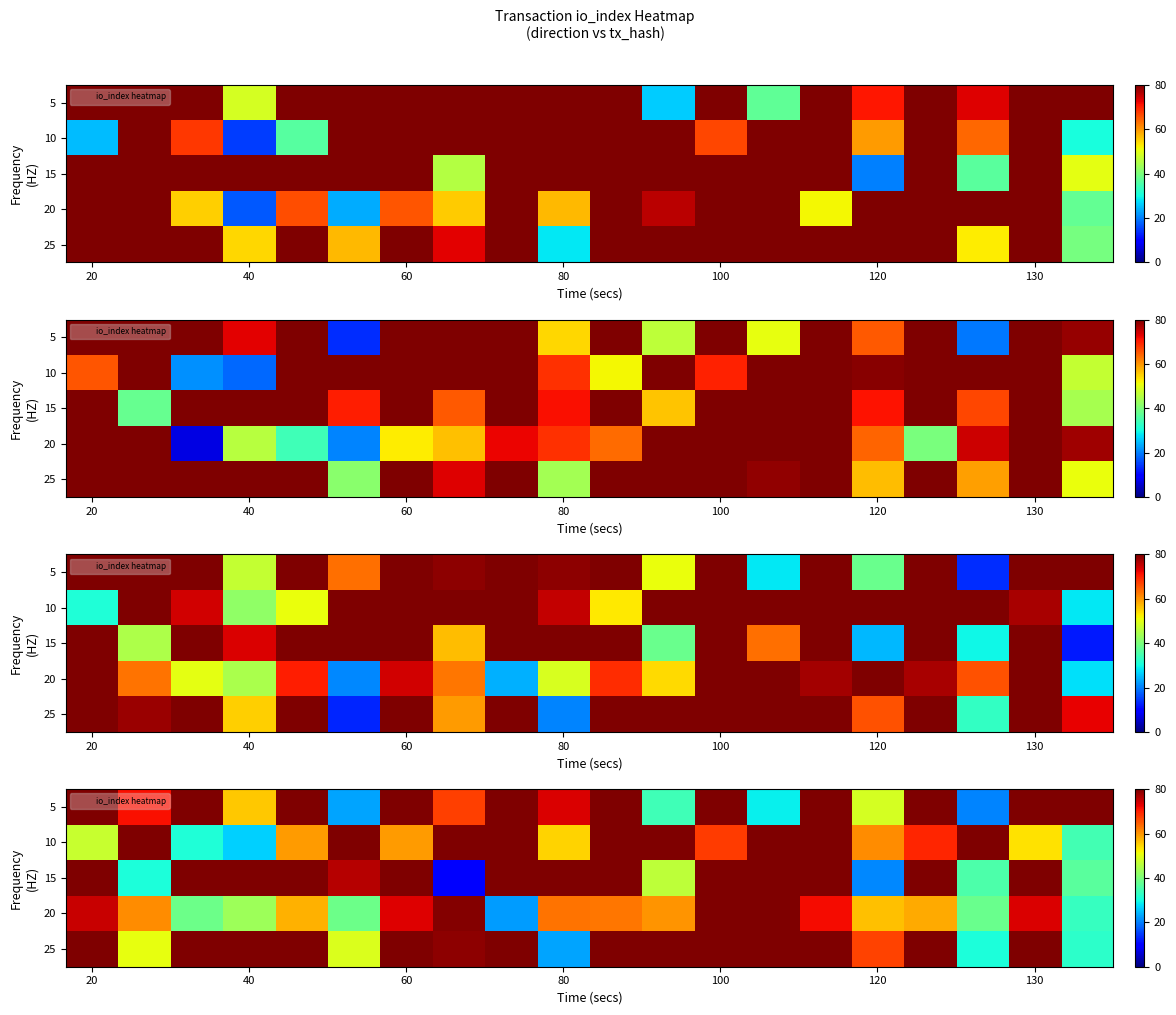

Which has a higher value, 18 or 130?

18